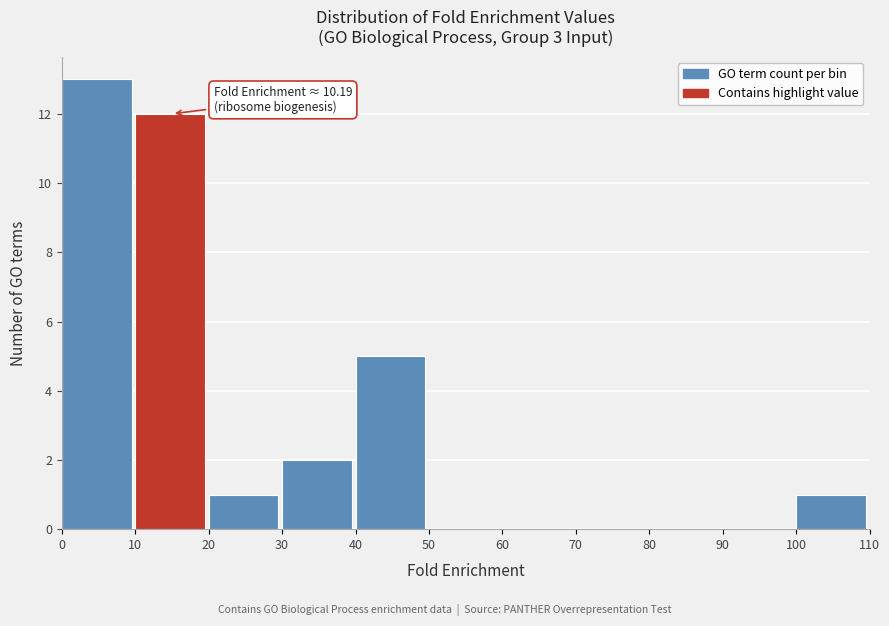

Which range on the x-axis has the tallest bar?

0 to 10